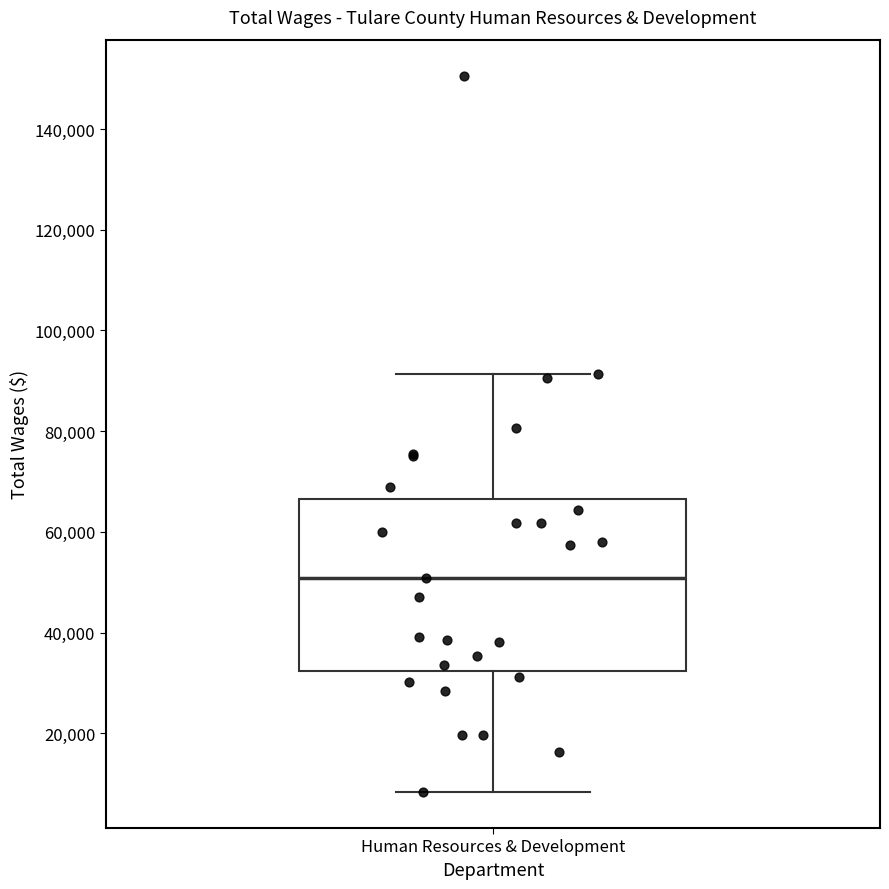

Where is the lower edge of the box for Human Resources & Development on the y-axis? The values are not printed on the chart, so give them approximately, as read against the axis.

32000